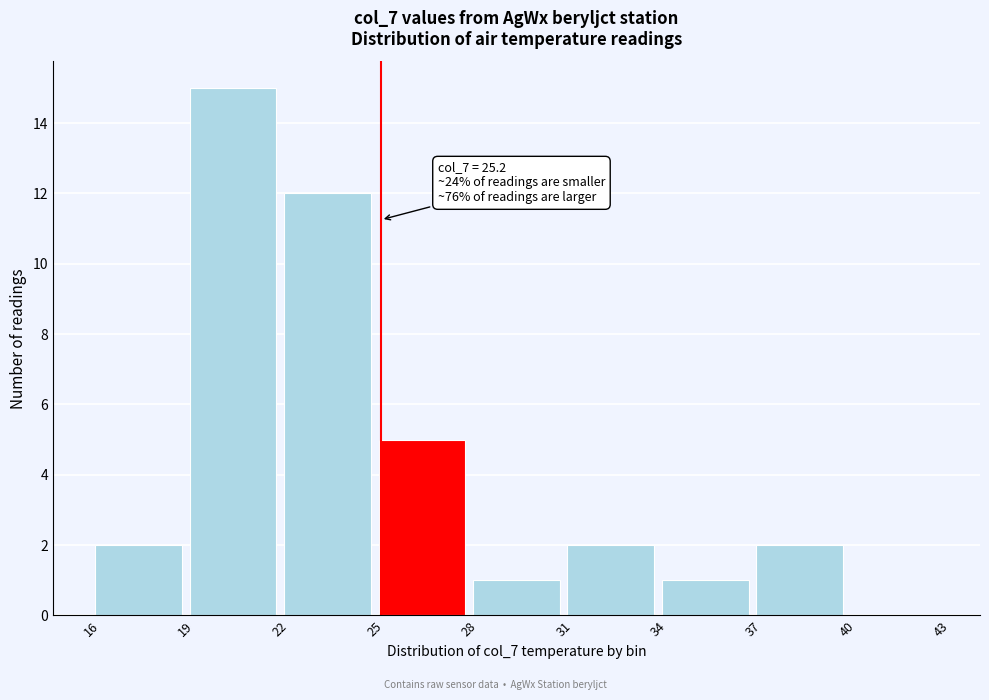

Which range on the x-axis has the tallest bar?

19 to 22